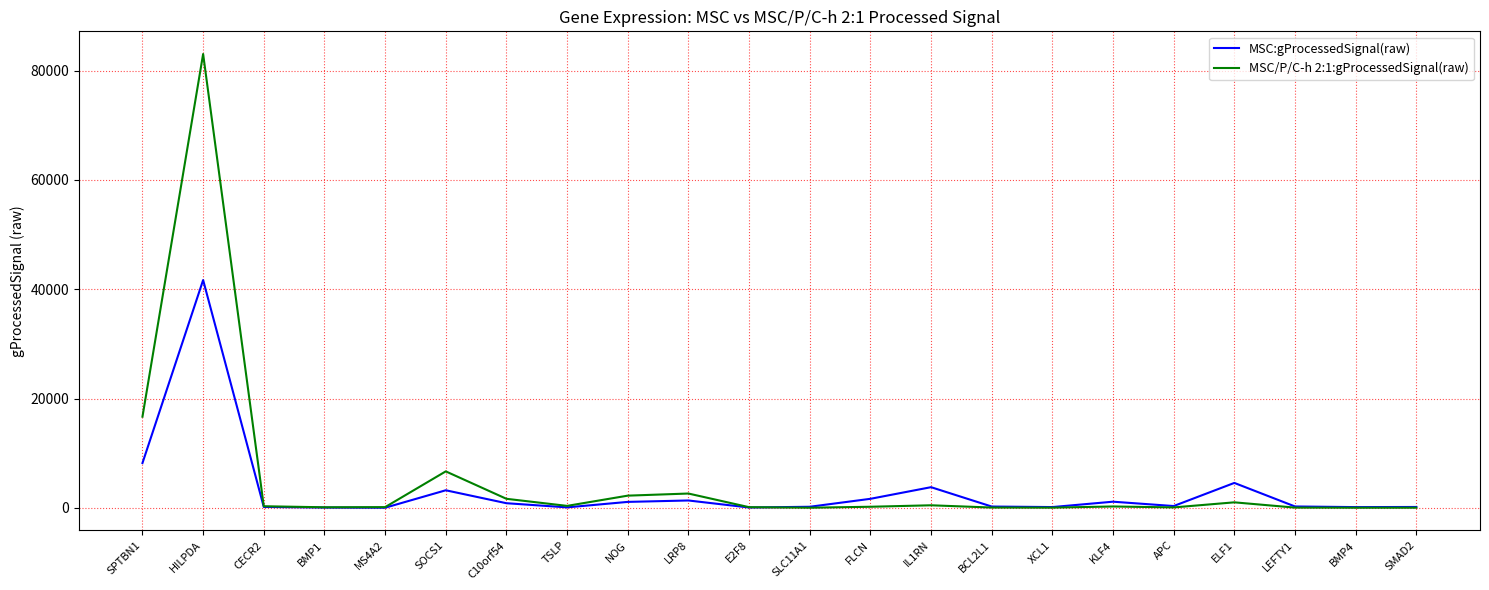

At which category does the chart reach its peak across all series?

HILPDA